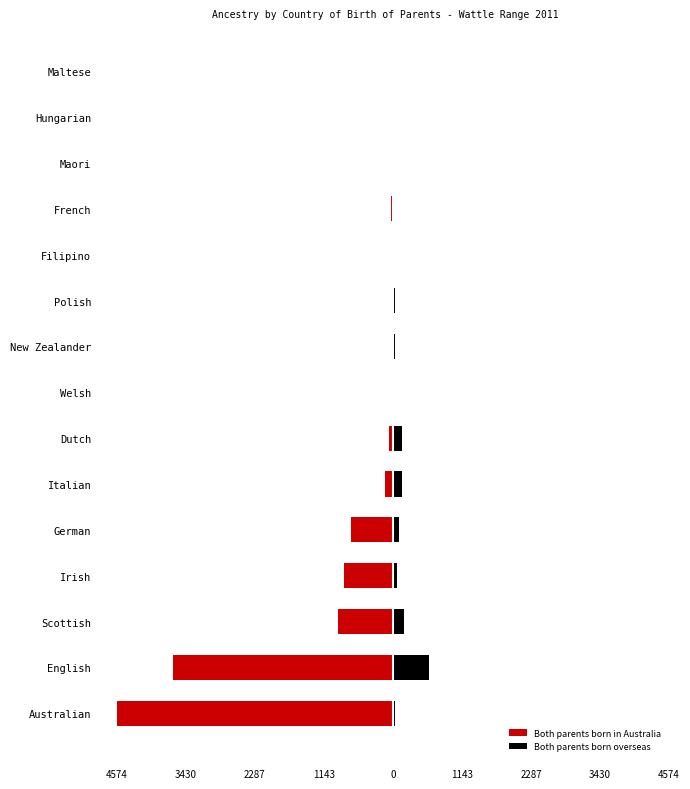

Reading left to right, what are all the values shown in this chart?

Both parents born in Australia: -4574	-3633	-900	-803	-688	-124	-57	-21	0	-17	0	-23	-4	0	-6
Both parents born overseas: 32	591	183	68	110	144	156	21	31	29	26	14	16	7	3